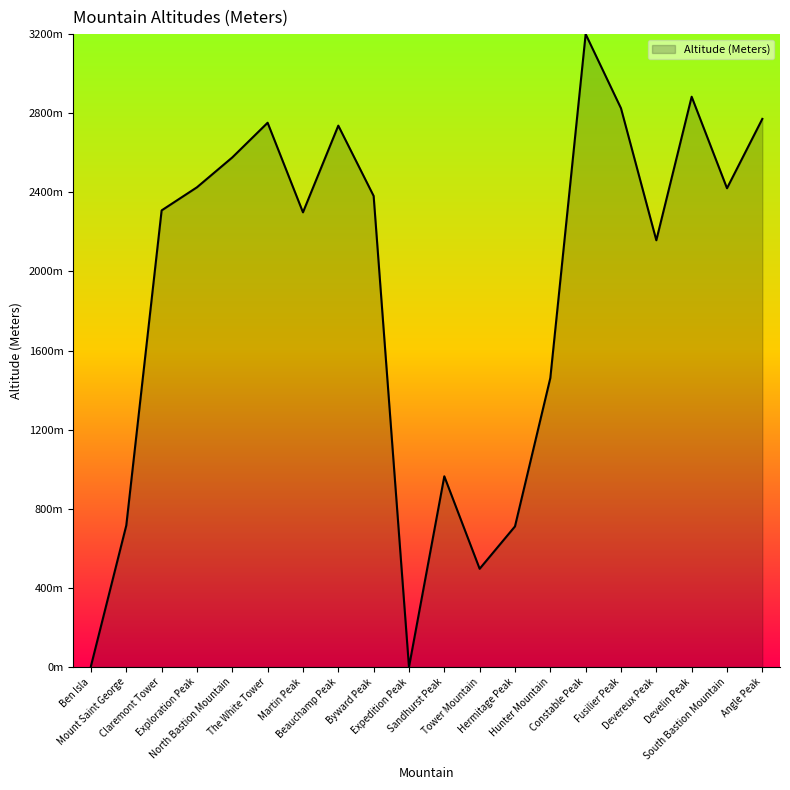

Does the chart have visible grid lines?

No